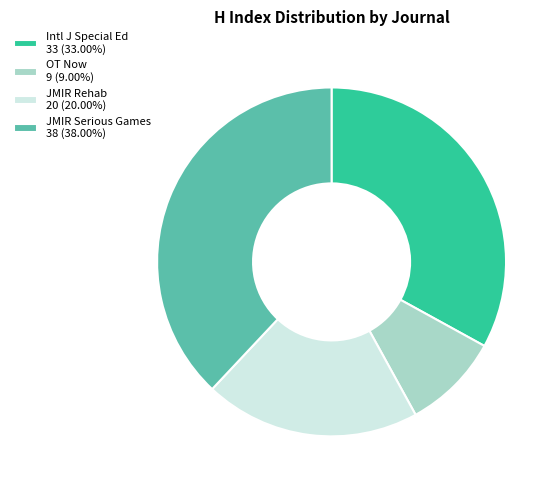

Approximately how many times larger is the value at JMIR Rehab 20 (20.00%) compared to OT Now 9 (9.00%)?

2.2